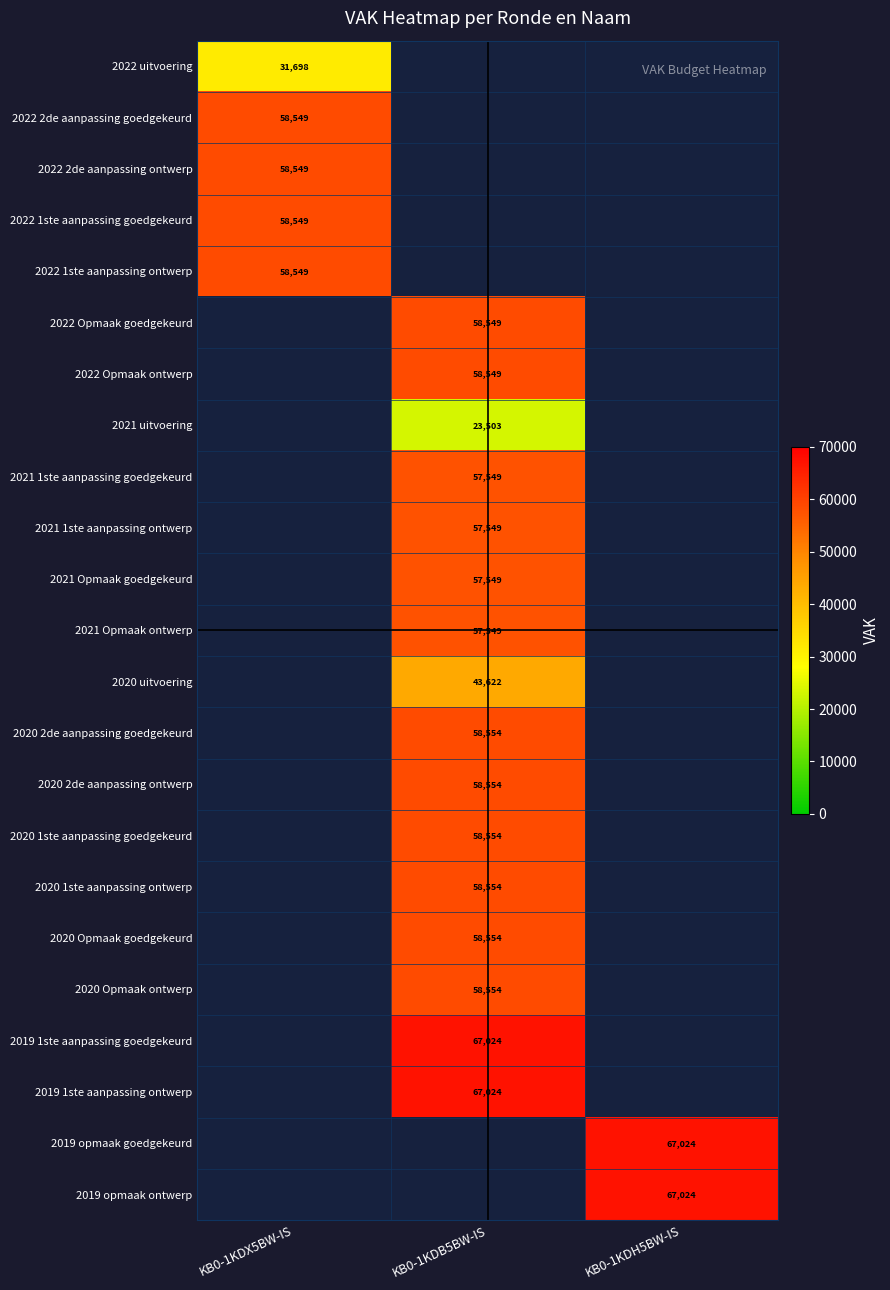

The 2020 uitvoering series shows 69538 at KB0-1KDB5BW-IS. True or false?

False